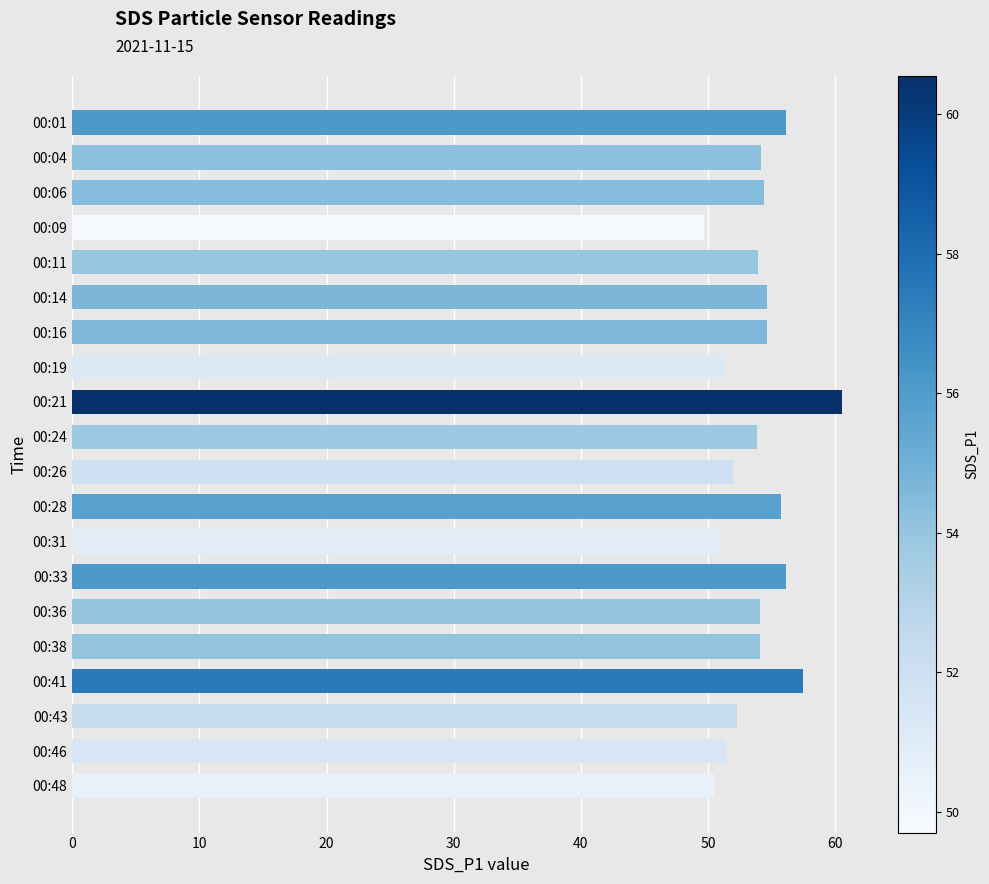

What is the minimum value shown in the chart?

49.7